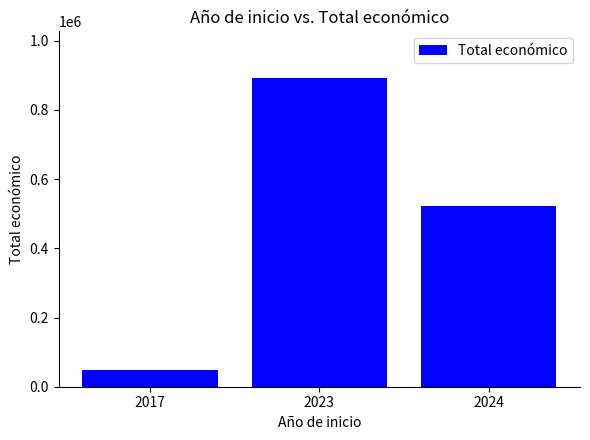

Reading left to right, transcribe all the data shown in this chart.

48896	893164	523519